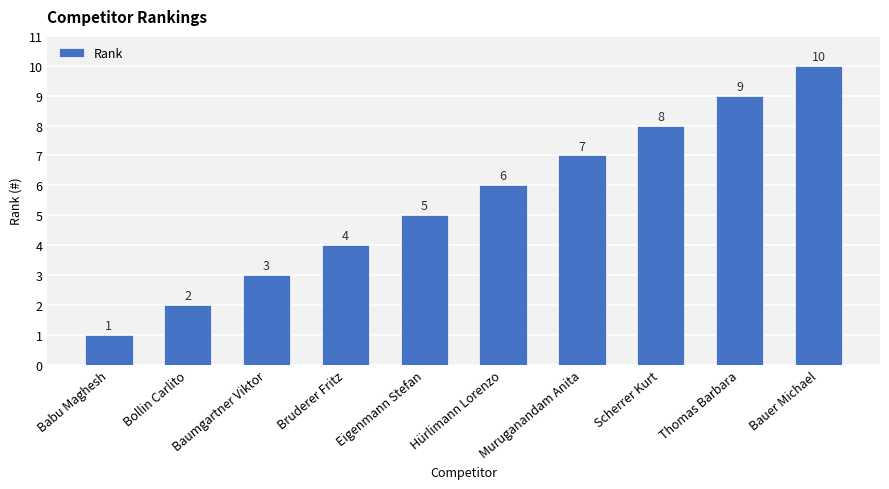

Which has a higher value, Bauer Michael or Bollin Carlito?

Bauer Michael